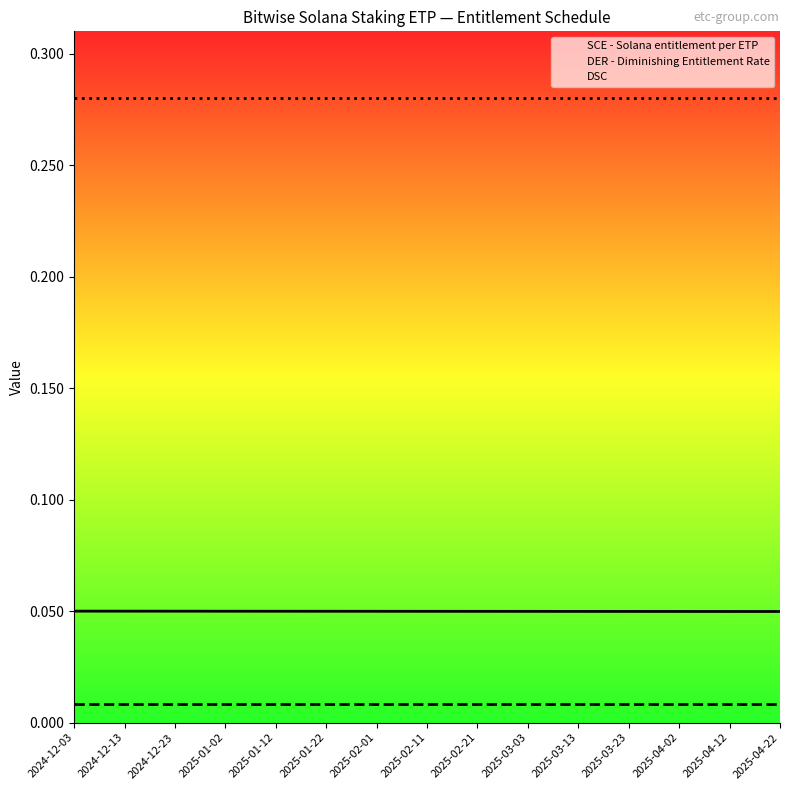

What is the spread (max minus min) of values at 2025-02-01?

0.3